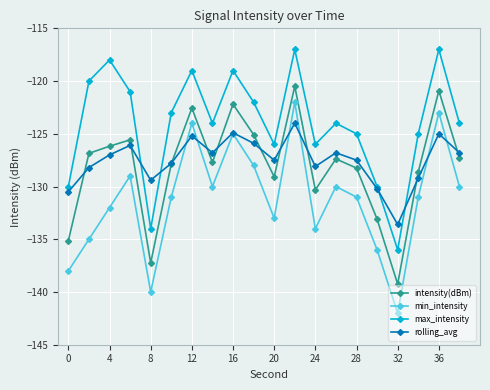

How many interior local valleys does the max_intensity series have?

5